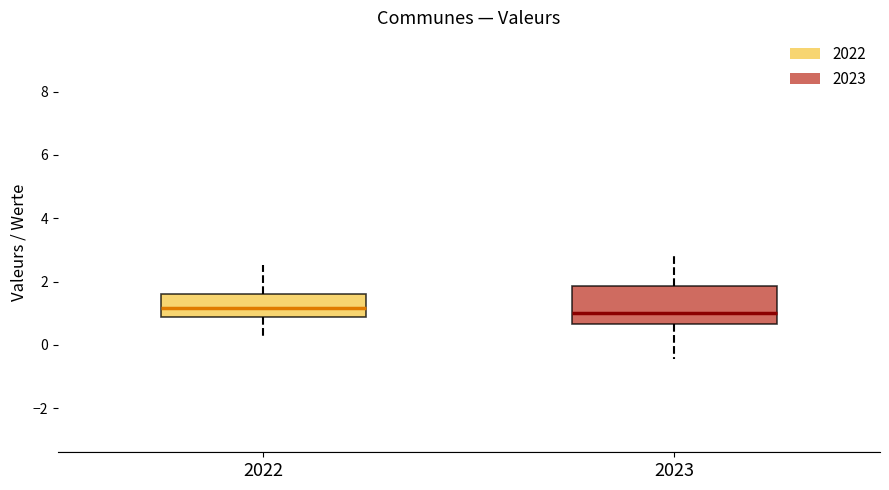

Where does the lower whisker of the box at x = 2023 end on the y-axis? The values are not printed on the chart, so give them approximately, as read against the axis.

-0.4